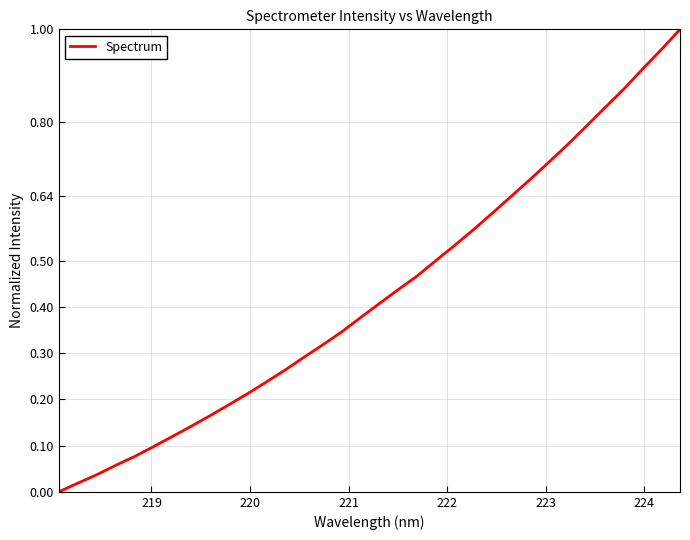

Reading left to right, what are all the values shown in this chart?

0.0	0.0	0.0	0.1	0.1	0.1	0.1	0.1	0.2	0.2	0.2	0.2	0.3	0.3	0.3	0.3	0.4	0.4	0.4	0.5	0.5	0.5	0.6	0.6	0.6	0.7	0.7	0.7	0.8	0.8	0.9	0.9	1.0	1.0